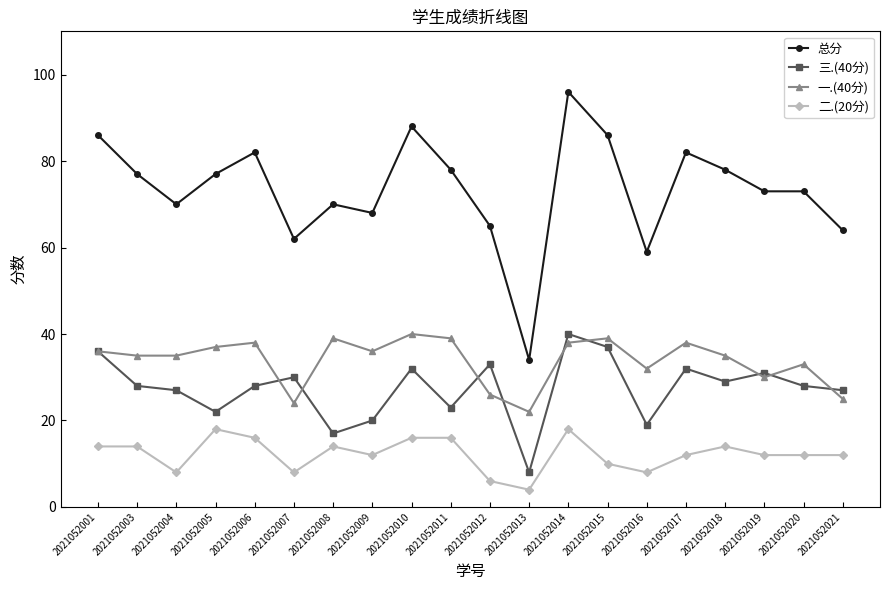

What is the spread (max minus min) of values at 2021052016?

51